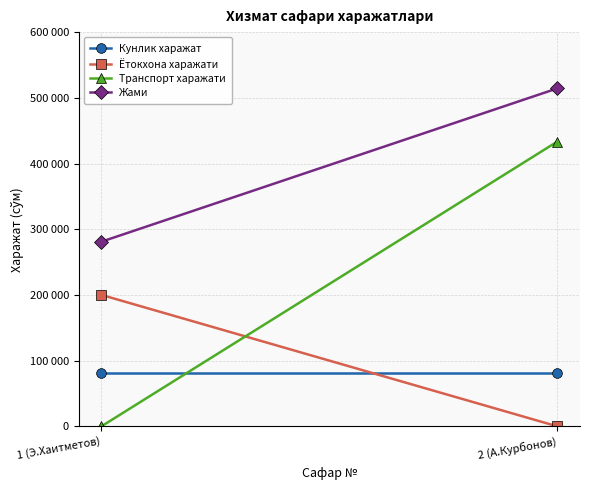

What are all the series names shown in the legend?

Кунлик харажат, Ётокхона харажати, Транспорт харажати, Жами